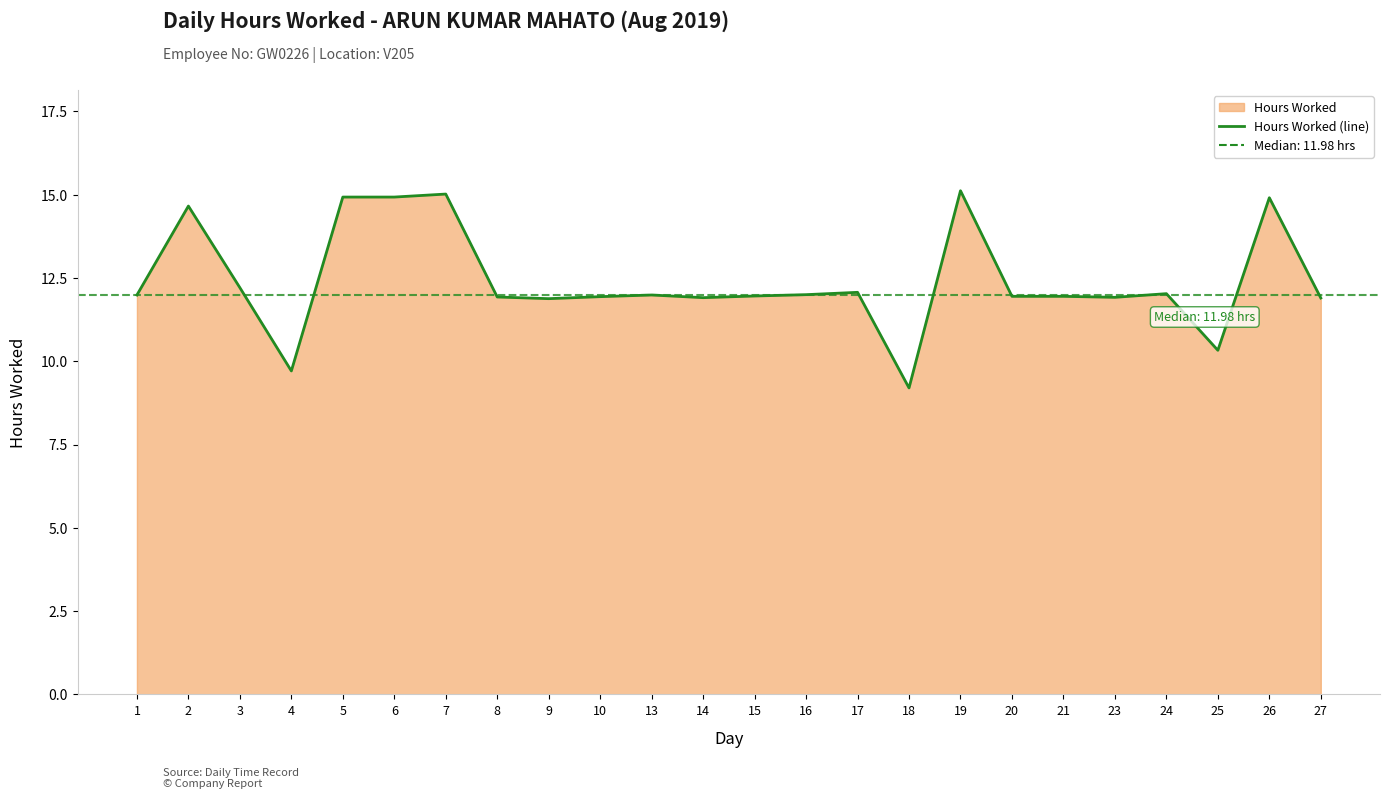

At which category does the data reach its first local peak?

2